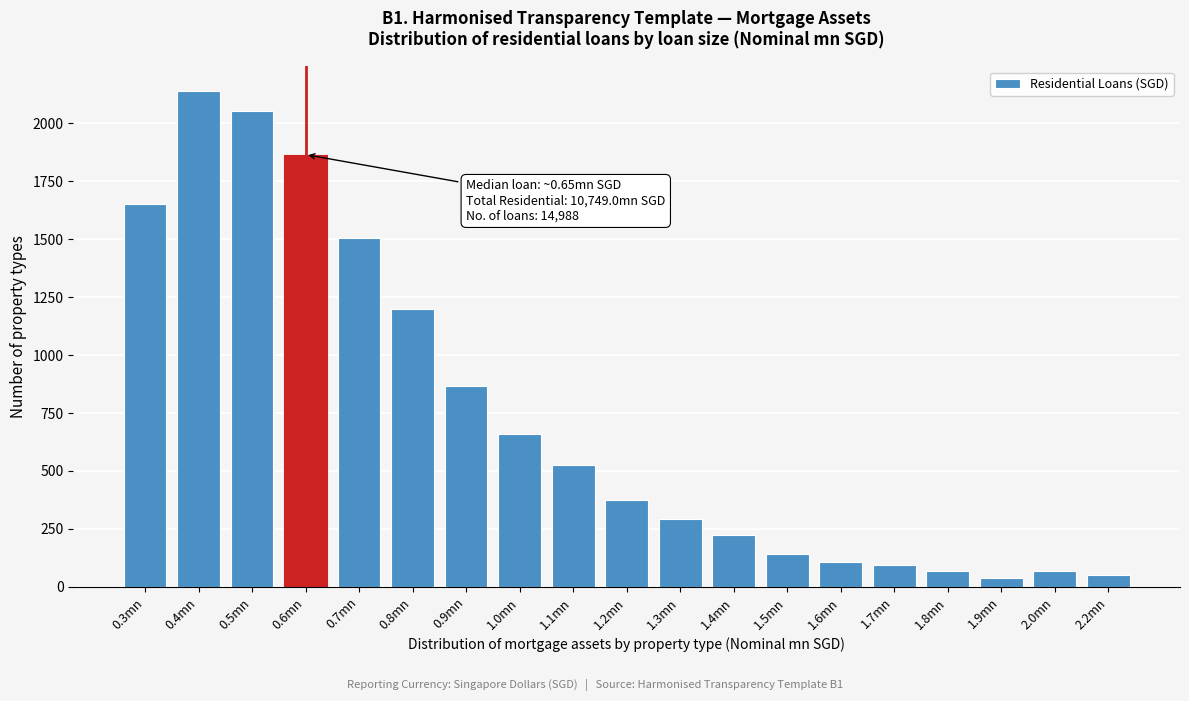

Reading left to right, extract all data points from this chart.

0.3mn=1650	0.4mn=2138	0.5mn=2051	0.6mn=1864	0.7mn=1505	0.8mn=1200	0.9mn=867	1.0mn=659	1.1mn=525	1.2mn=374	1.3mn=295	1.4mn=224	1.5mn=144	1.6mn=109	1.7mn=94	1.8mn=67	1.9mn=40	2.0mn=67	2.2mn=53